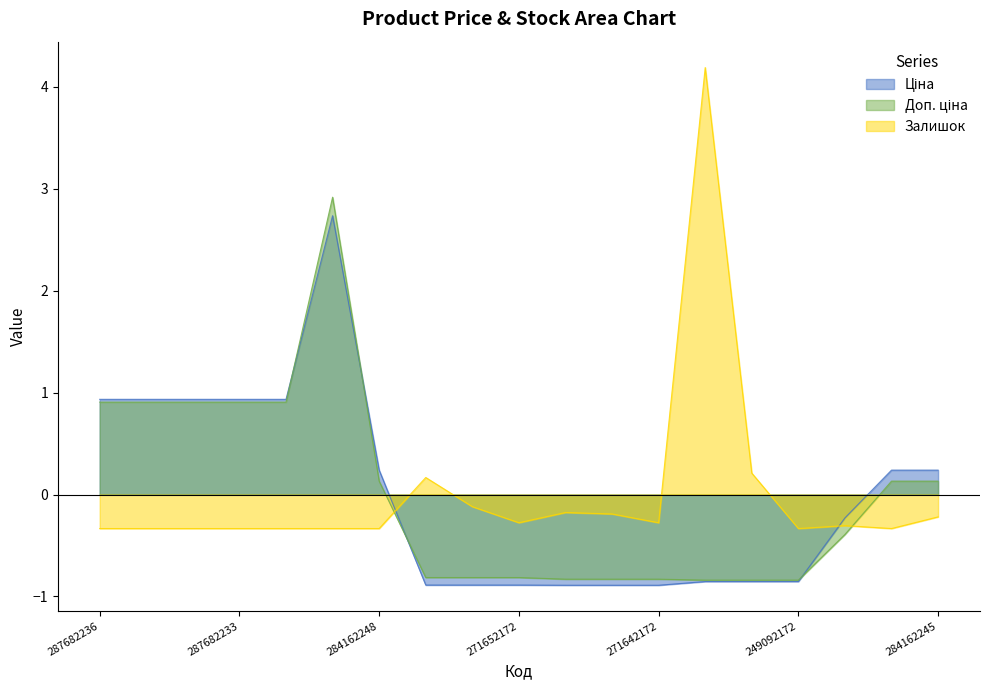

What is the difference between the second highest and second lowest values in the Доп. ціна series?

1.7